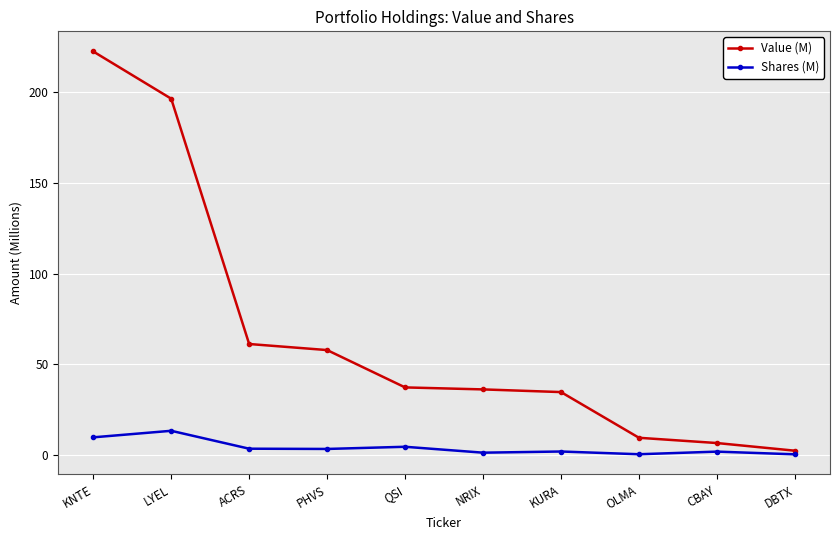

Which series changed the most between QSI and CBAY?

Value (M)